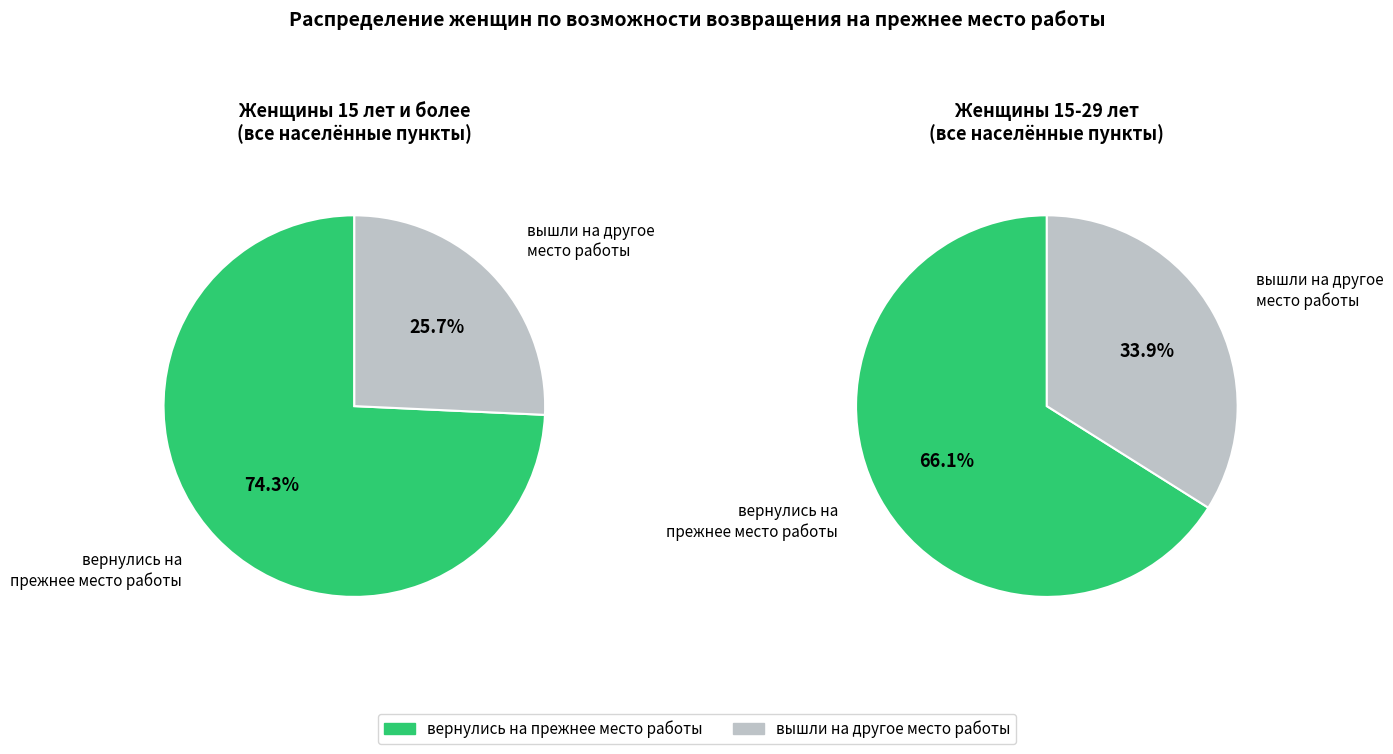

How many slices are in this pie chart?

2